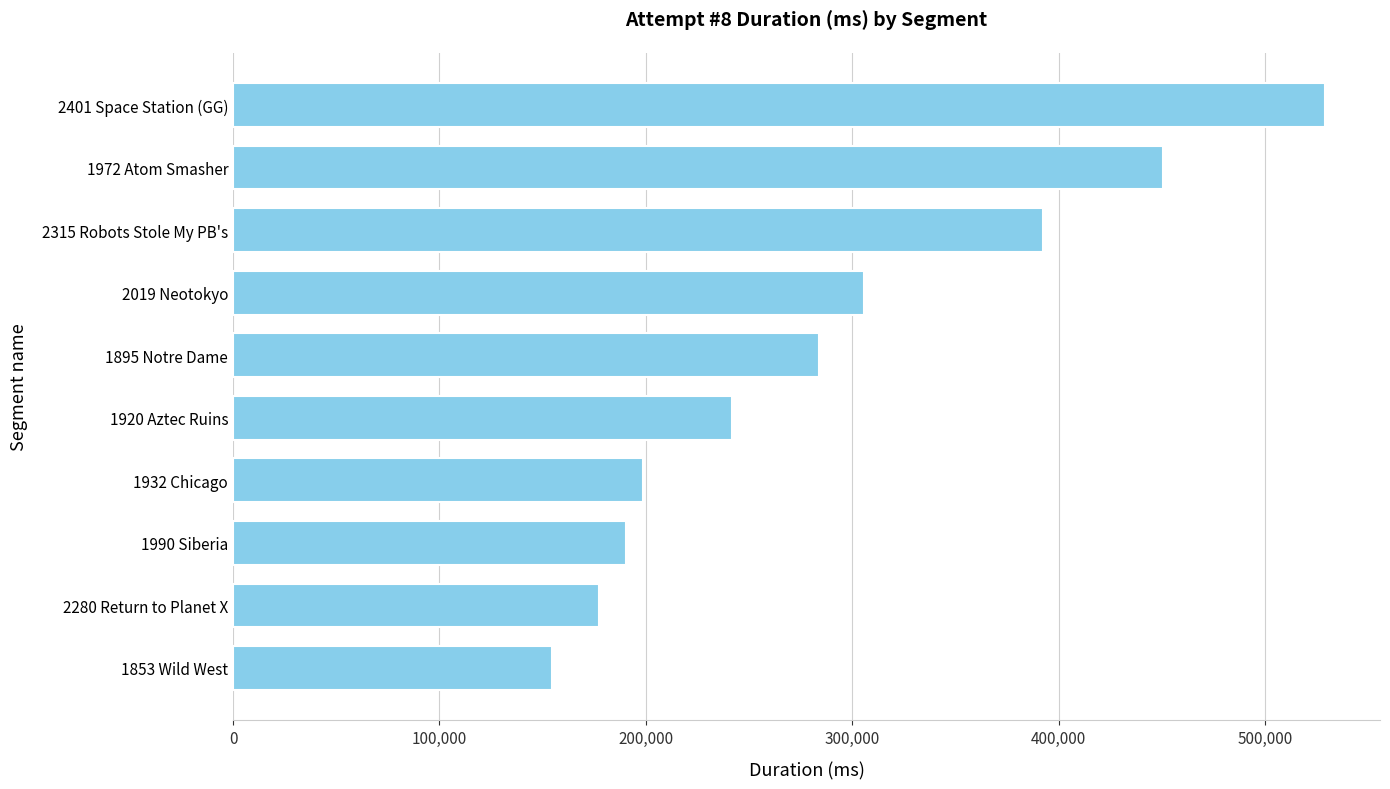

Count the number of categories in the chart.

10